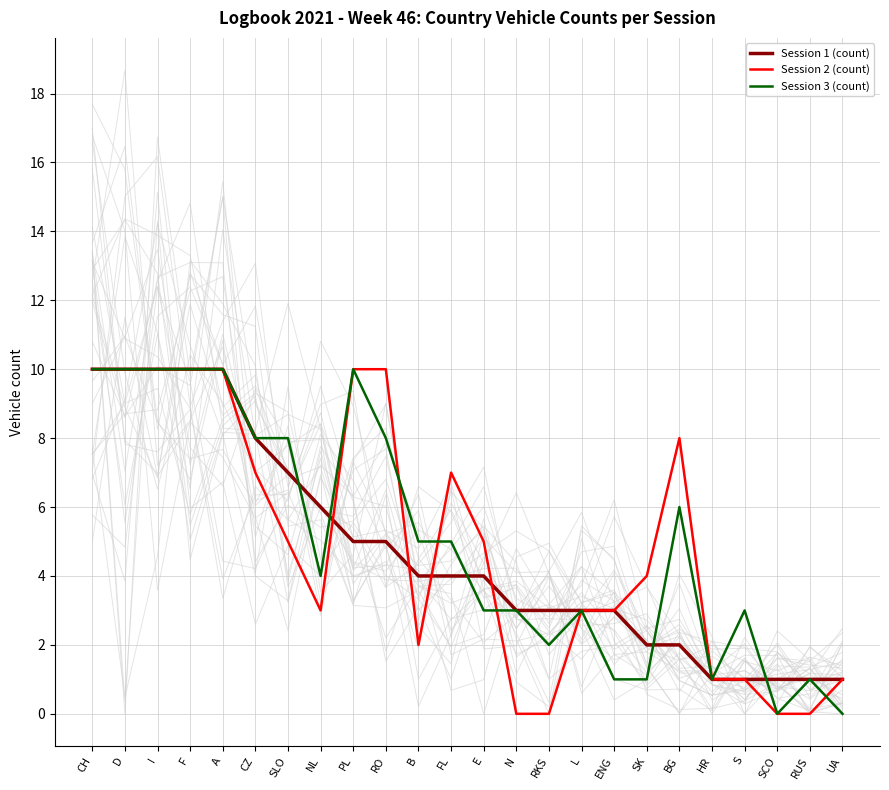

What is the sum of all Session 3 (count) values?

122